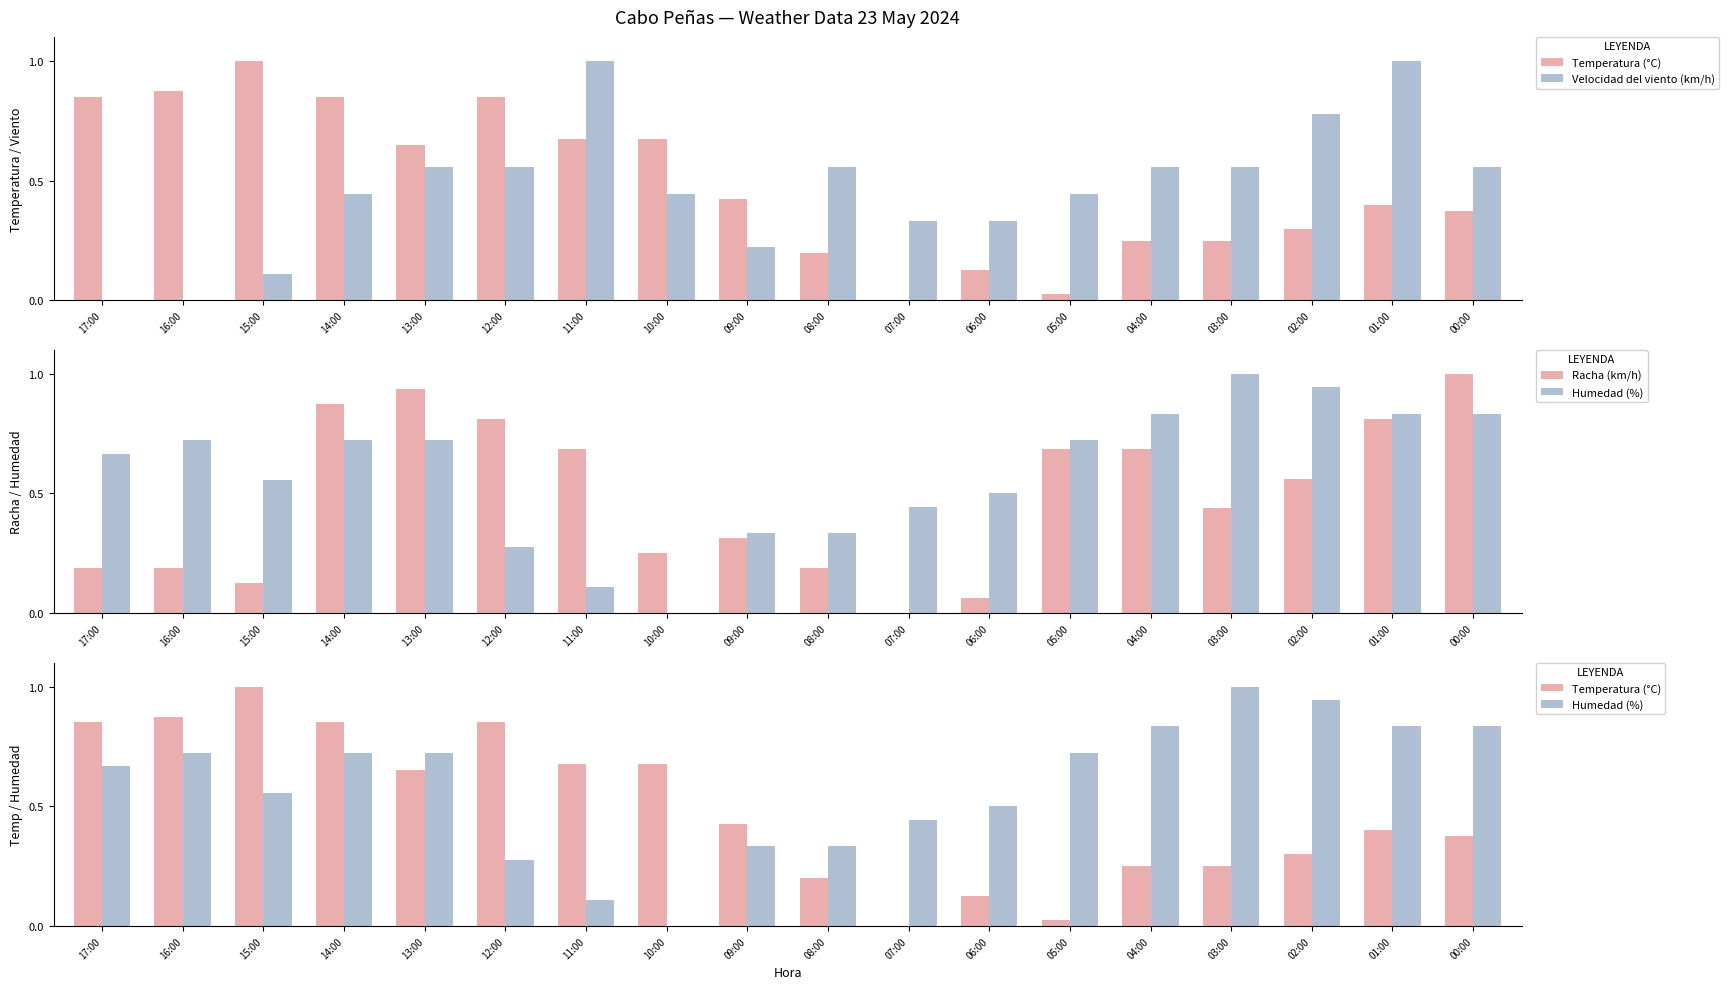

Between 10:00 and 03:00, which series saw the biggest shift?

Humedad (%)